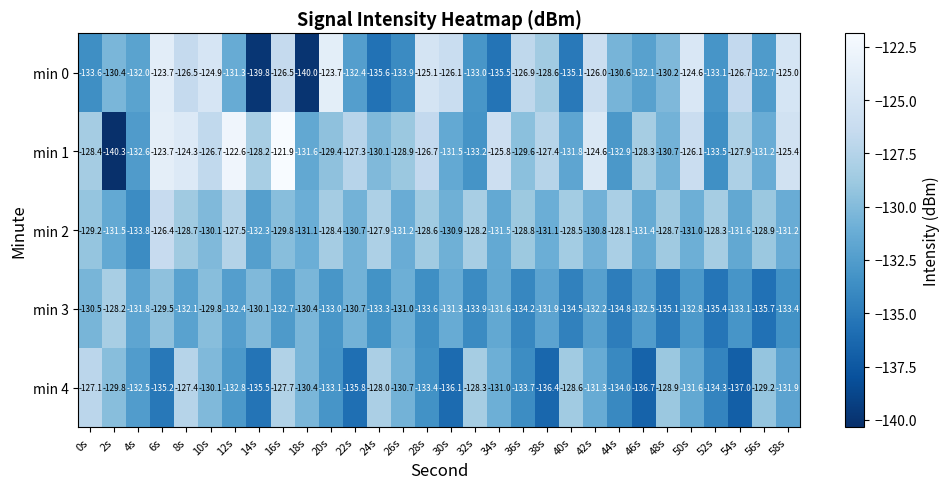

Which series has the largest total across all categories?

min 1